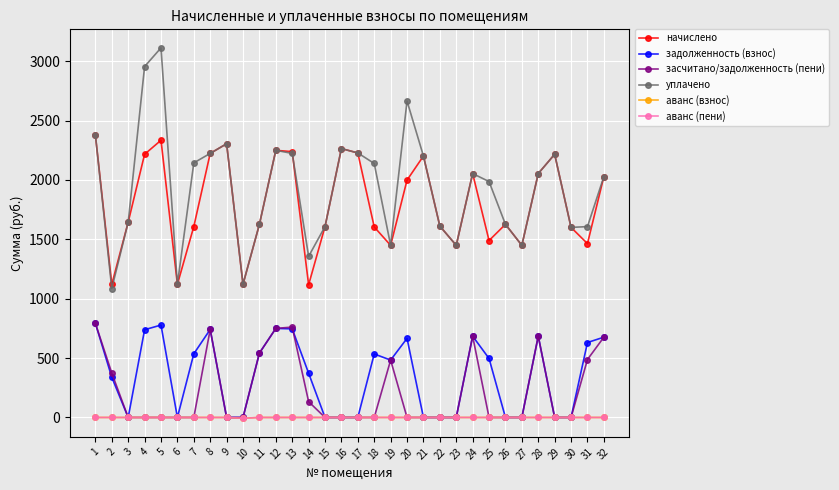

Is the value of уплачено at 23 greater than the value of аванс (пени) at 17?

Yes